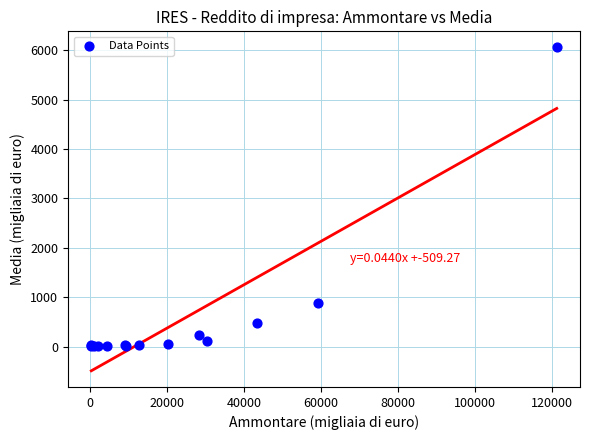

What Y value in the scatter plot is closest to 3029?

884.9